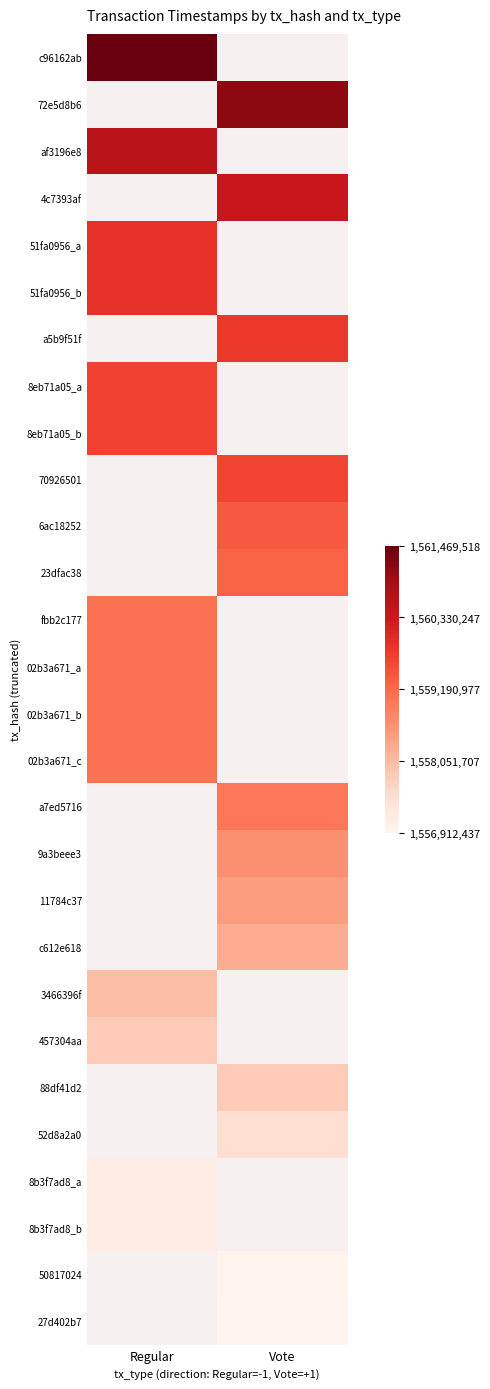

Is it true that 457304aa equals 1557812337.0 at Regular?

True